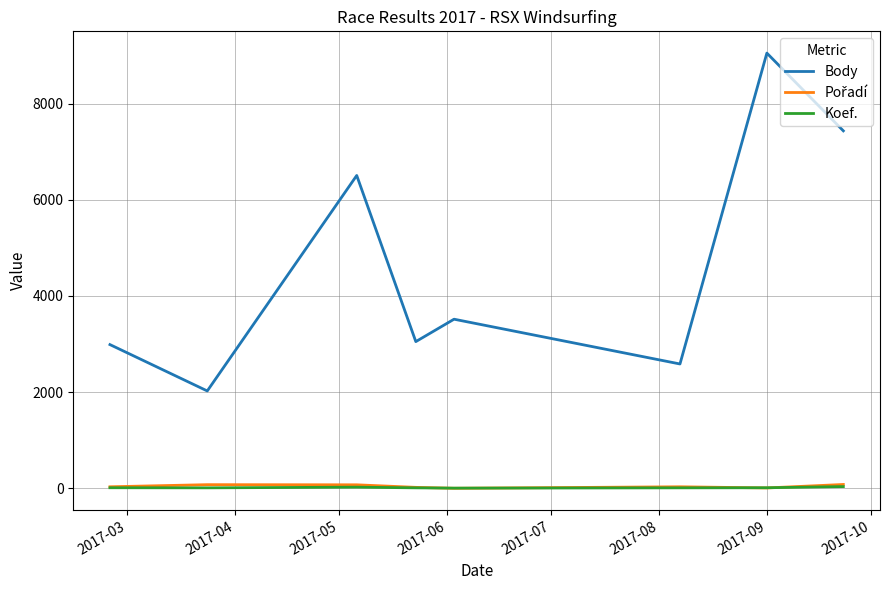

True or false: Body and Koef. cross at least once.

False